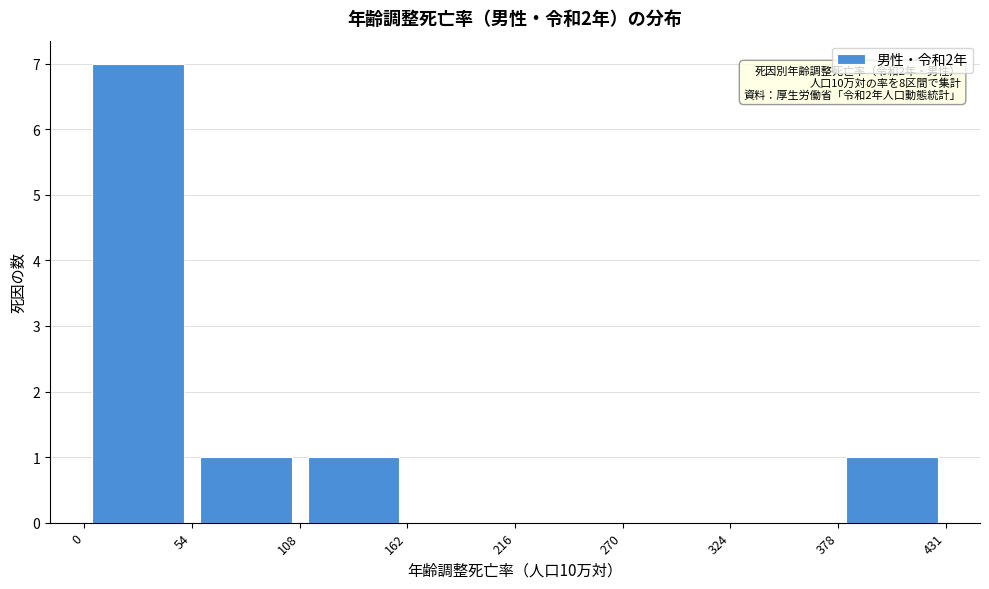

Over which range of the x-axis is the bar tallest?

0 to 54